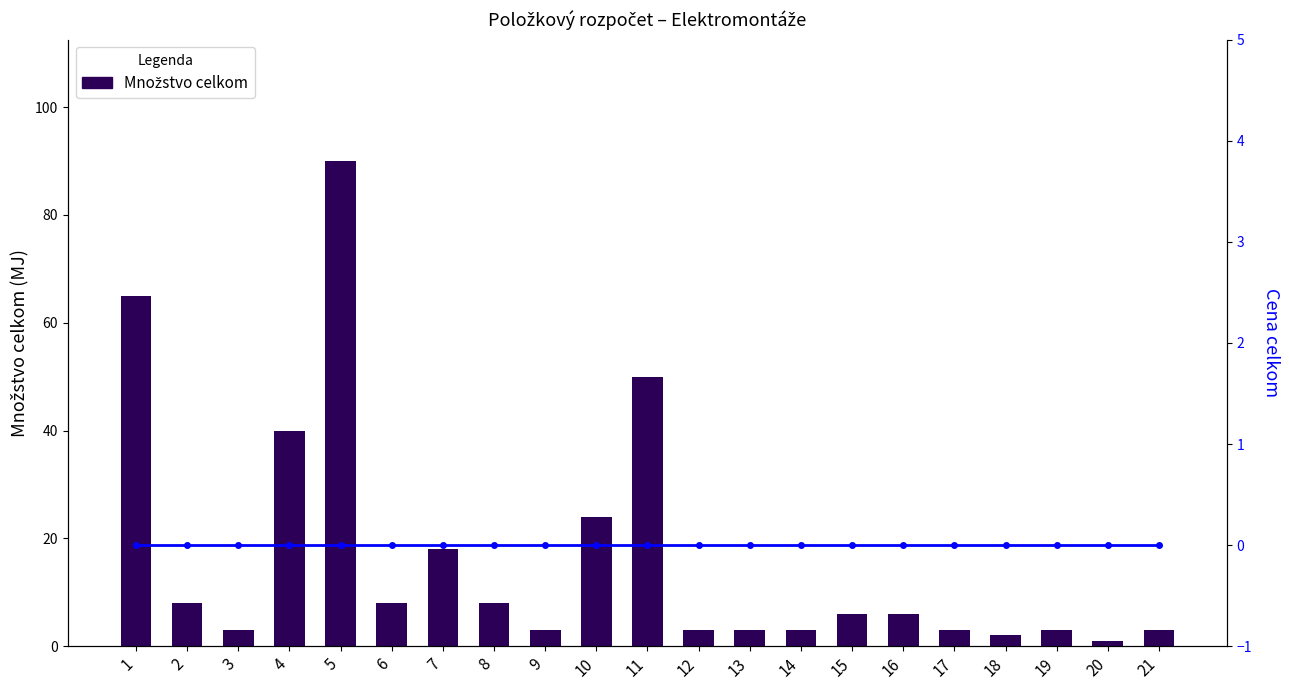

Reading left to right, extract all data points from this chart.

Množstvo celkom: 1=65	2=8	3=3	4=40	5=90	6=8	7=18	8=8	9=3	10=24	11=50	12=3	13=3	14=3	15=6	16=6	17=3	18=2	19=3	20=1	21=3
Cena celkom: 1=0	2=0	3=0	4=0	5=0	6=0	7=0	8=0	9=0	10=0	11=0	12=0	13=0	14=0	15=0	16=0	17=0	18=0	19=0	20=0	21=0